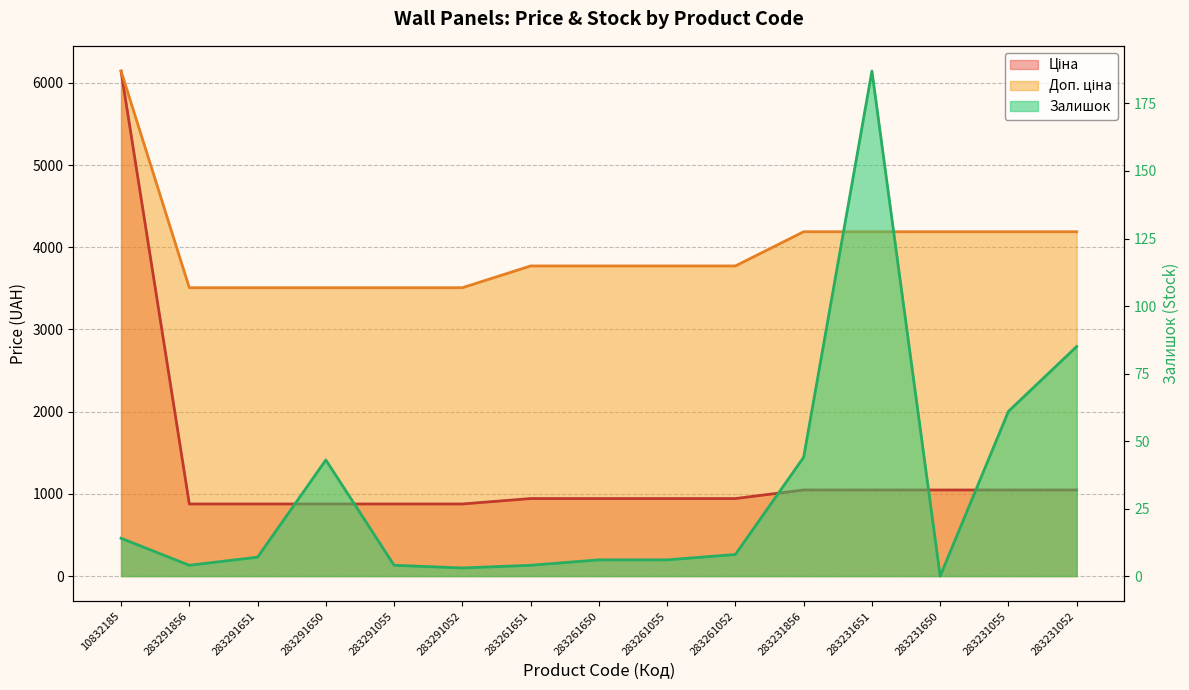

Does the chart display data point markers on the line(s)?

No